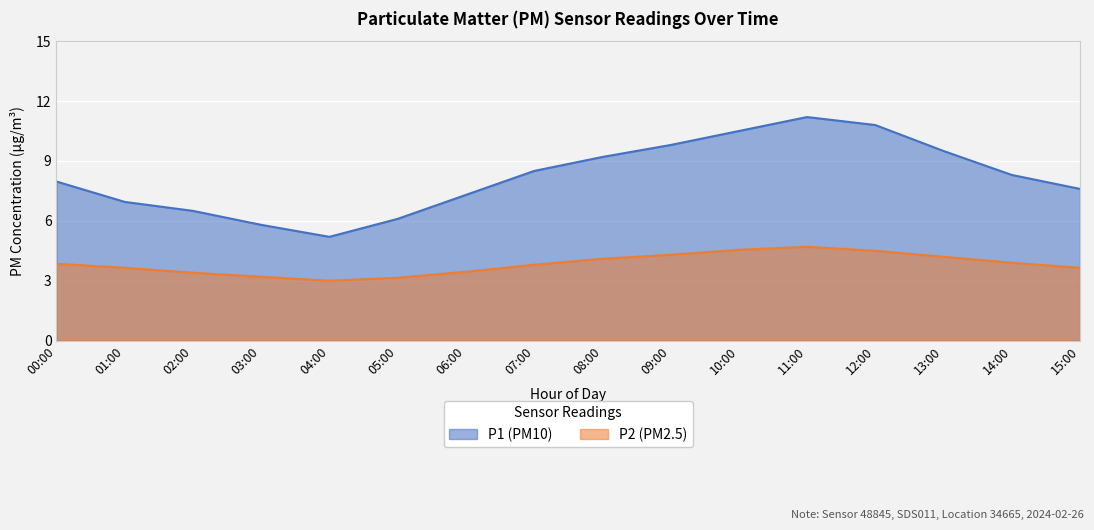

Which label corresponds to the largest value in the chart?

11:00